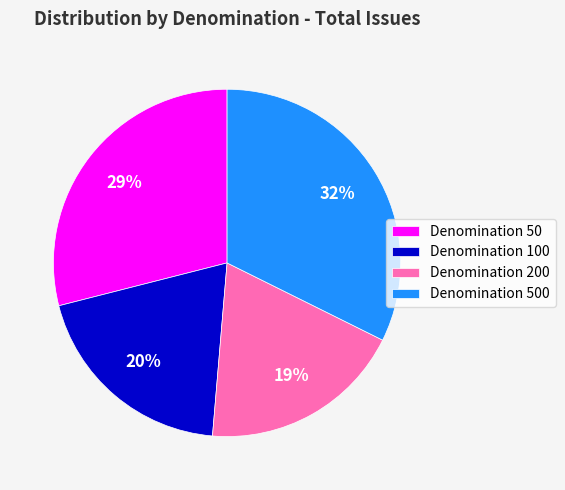

What percentage is the Denomination 500 slice, to the nearest percent?

32%